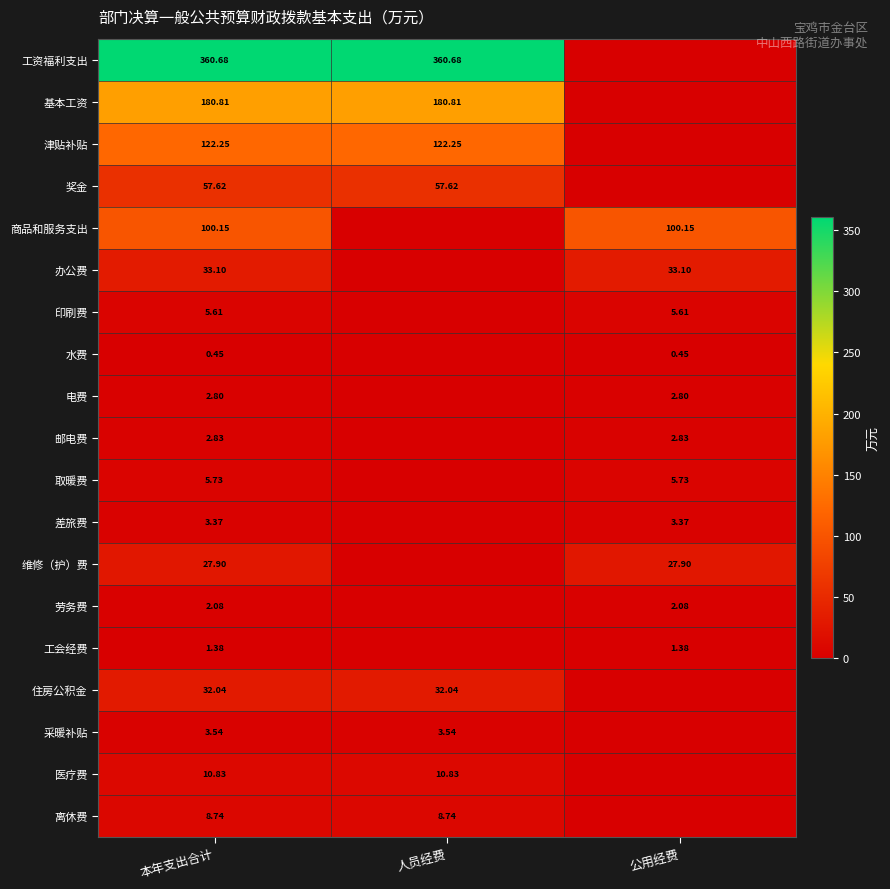

Is the value of 住房公积金 at 人员经费 greater than the value of 差旅费 at 本年支出合计?

Yes